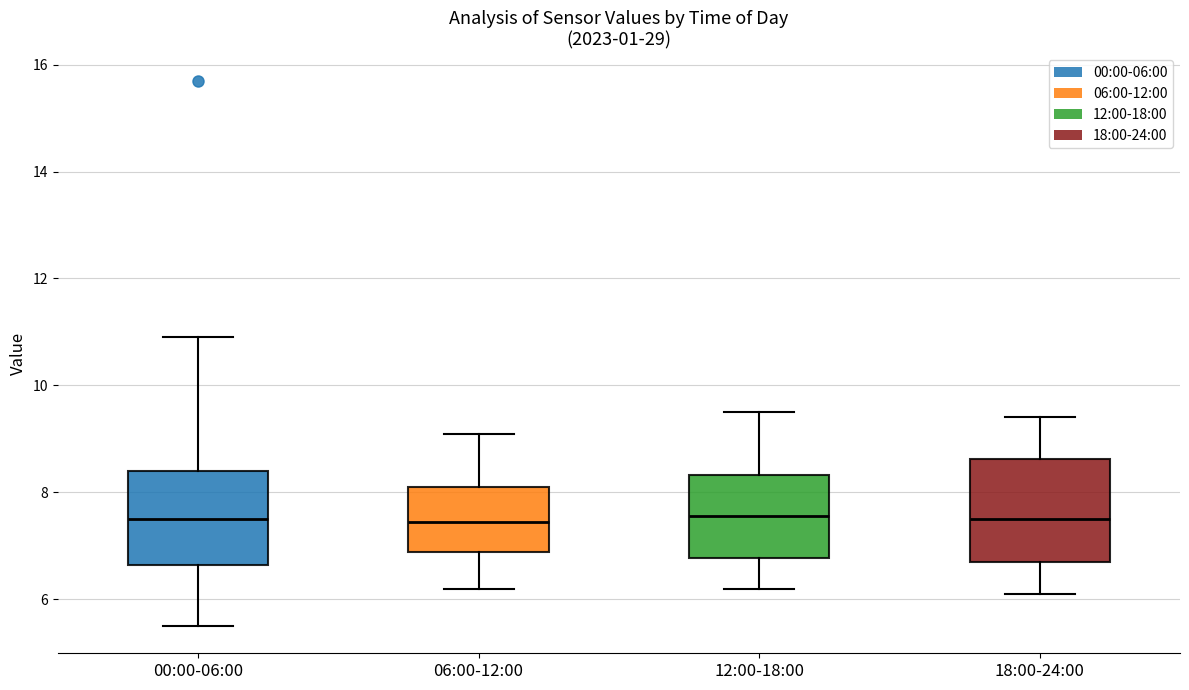

Reading left to right, transcribe this box plot: for each box, give where its median line is, the range the box spans, and where its two whiskers end, as read against the y-axis. The values are not printed on the chart, so give them approximately, as read against the axis.

00:00-06:00: median 7.6, box 6.6 to 8.4, whiskers 5.6 to 11.0
06:00-12:00: median 7.4, box 6.8 to 8.2, whiskers 6.2 to 9.2
12:00-18:00: median 7.6, box 6.8 to 8.4, whiskers 6.2 to 9.6
18:00-24:00: median 7.6, box 6.8 to 8.6, whiskers 6.2 to 9.4